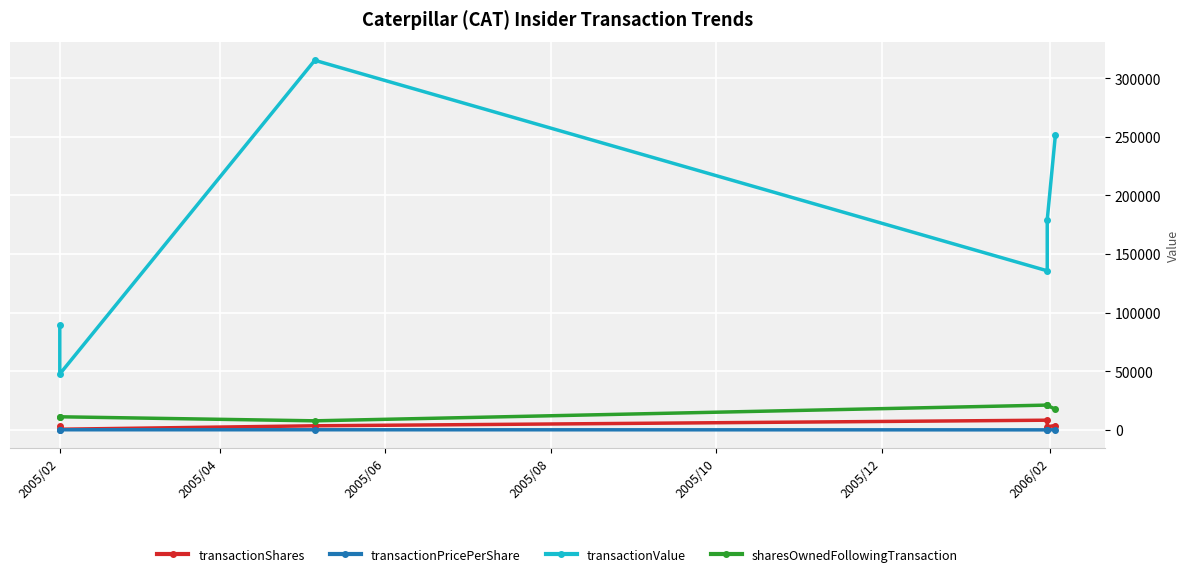

What is the average value of the transactionPricePerShare series?

60.3